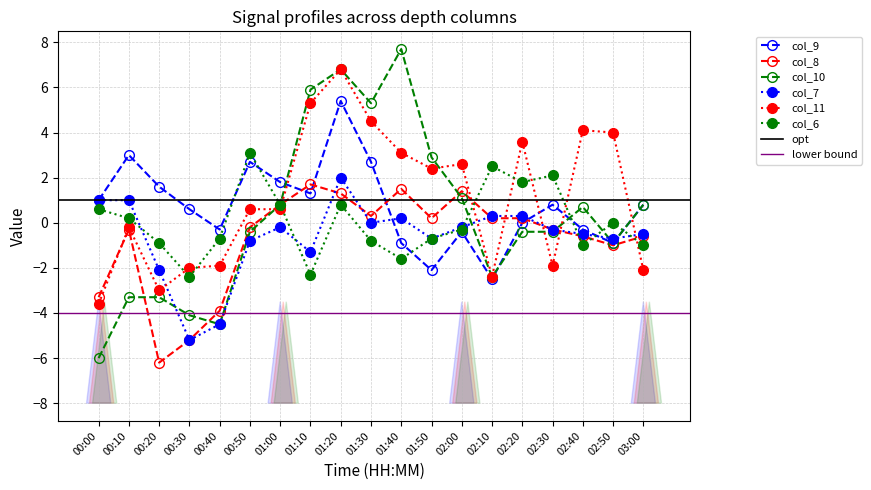

True or false: col_9 has a value of 2.7 at 01:30.

True